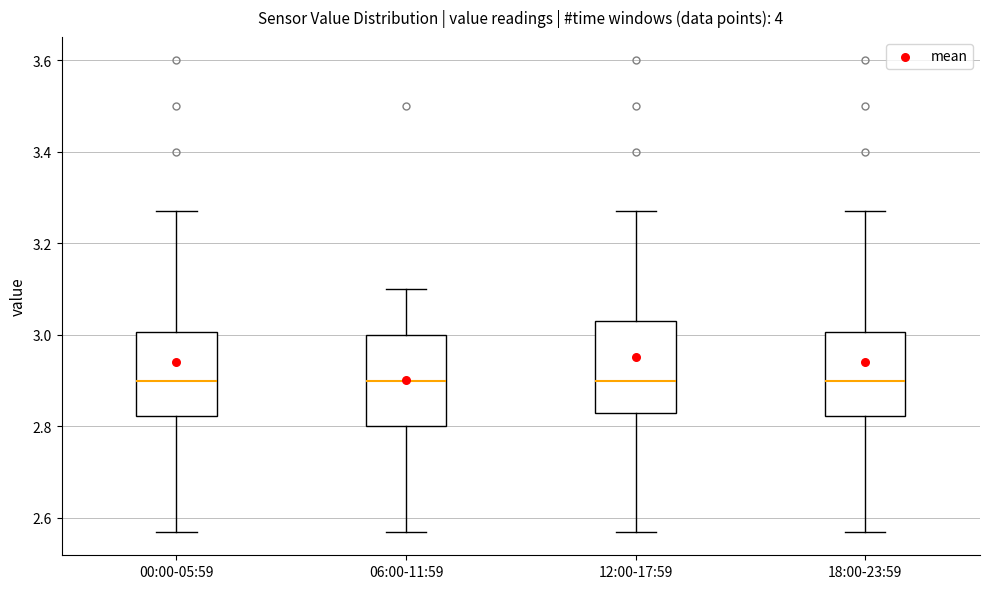

Reading left to right, transcribe this box plot: for each box, give where its median line is, the range the box spans, and where its two whiskers end, as read against the y-axis. The values are not printed on the chart, so give them approximately, as read against the axis.

00:00-05:59: median 2.90, box 2.82 to 3.00, whiskers 2.58 to 3.28
06:00-11:59: median 2.90, box 2.80 to 3.00, whiskers 2.58 to 3.10
12:00-17:59: median 2.90, box 2.84 to 3.04, whiskers 2.58 to 3.28
18:00-23:59: median 2.90, box 2.82 to 3.00, whiskers 2.58 to 3.28